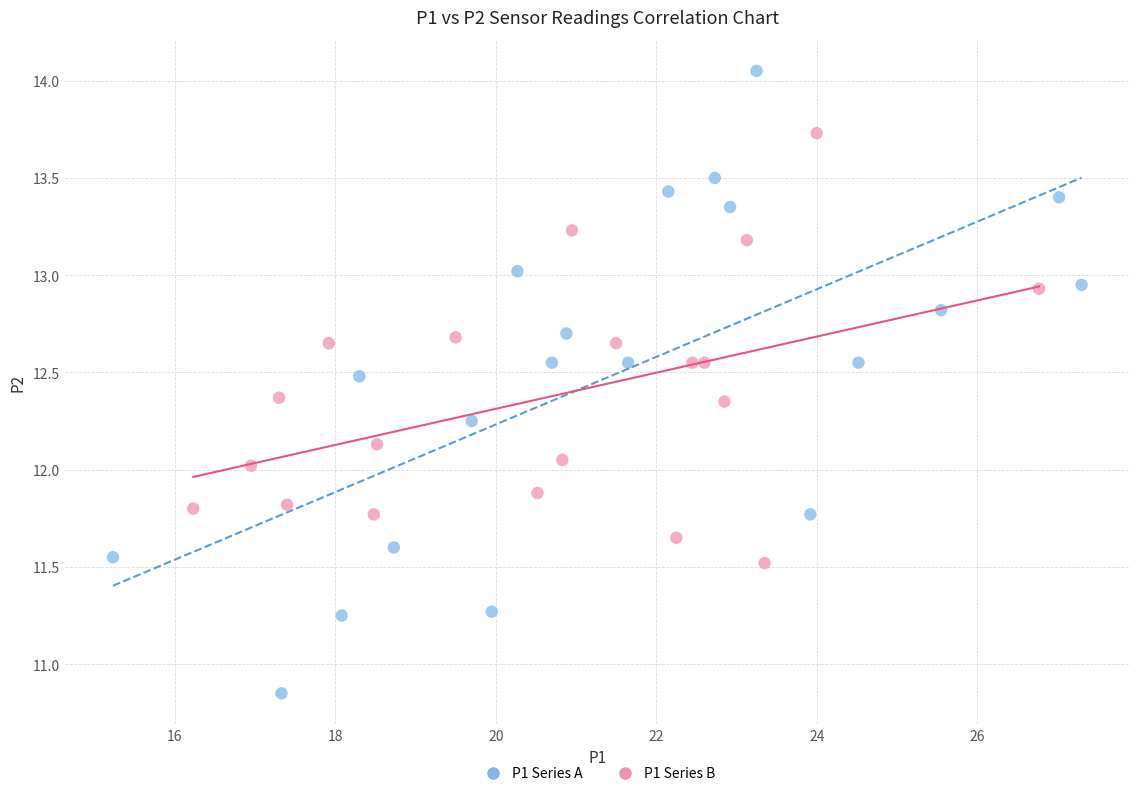

Which series reaches the minimum Y coordinate?

P1 Series A